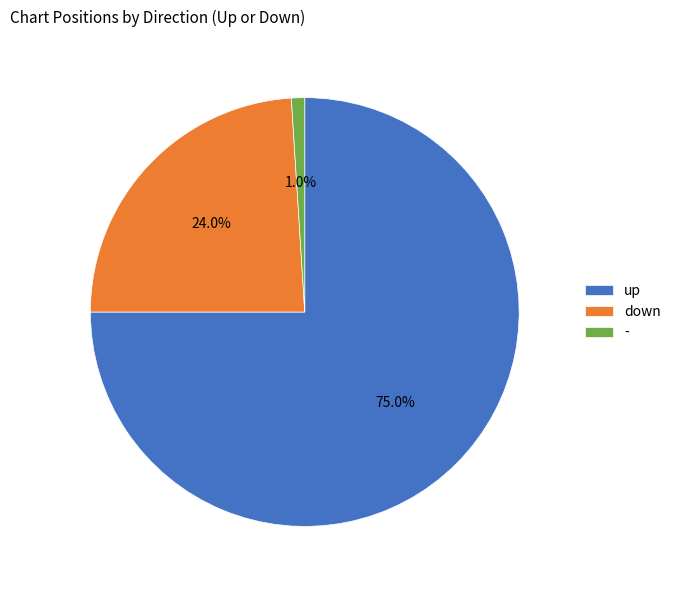

To the nearest percent, what is the difference between the largest and smallest slice percentages?

74%